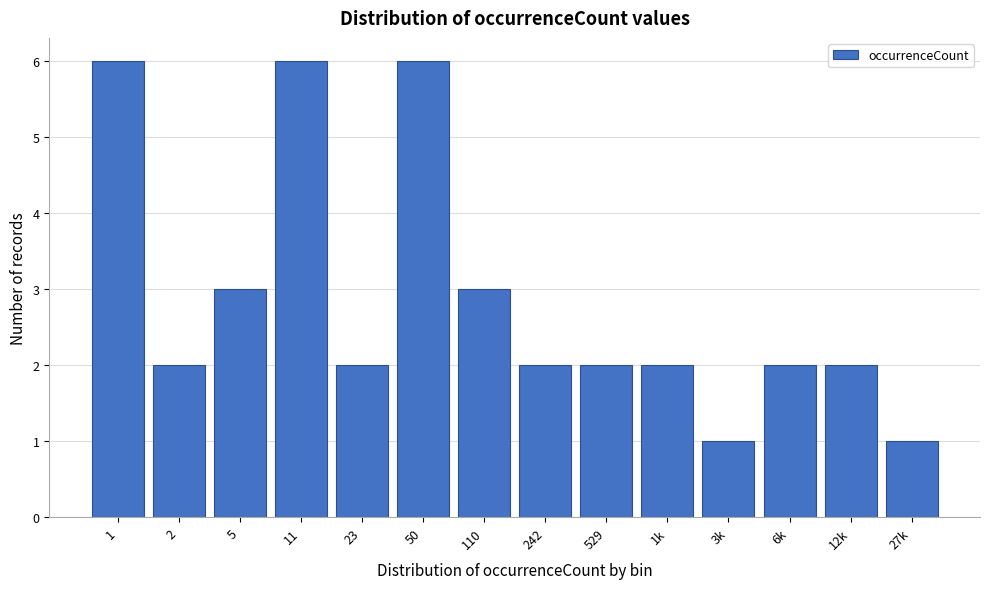

Reading left to right, list all the values displayed in this chart.

6	2	3	6	2	6	3	2	2	2	1	2	2	1